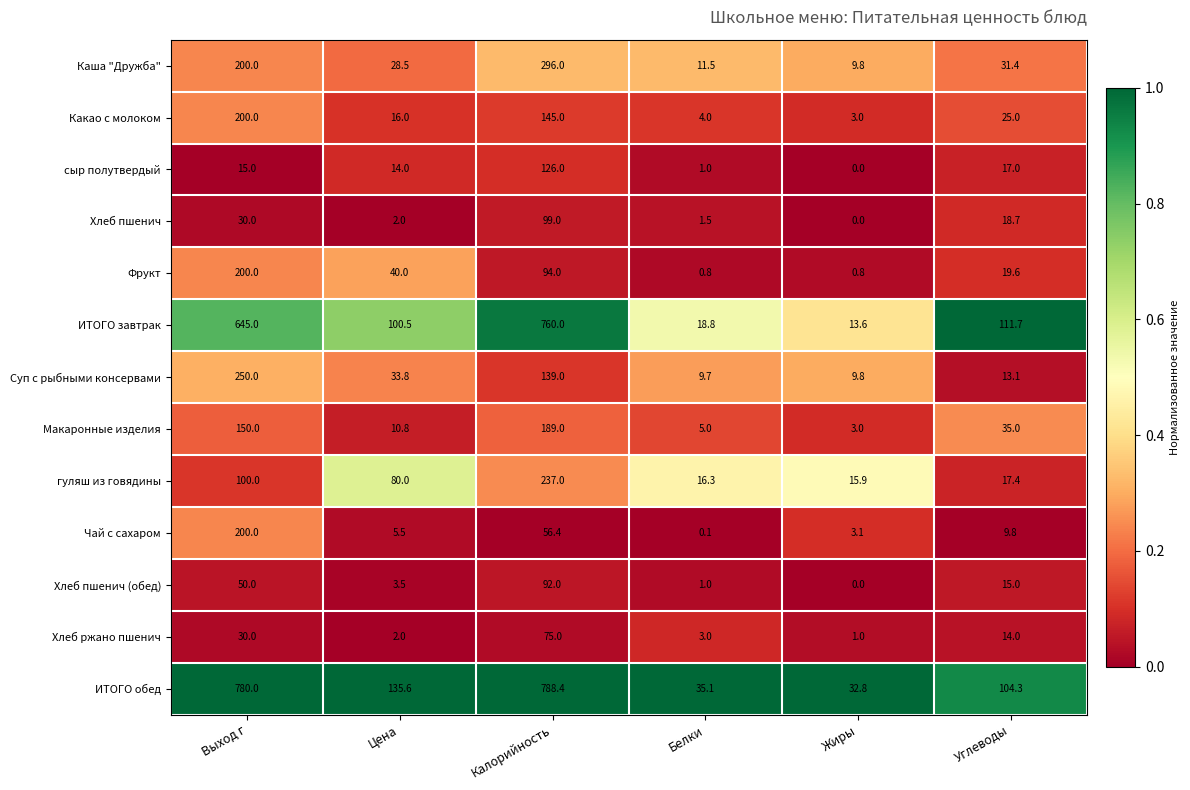

Is it true that Фрукт equals 0.8 at Жиры?

True